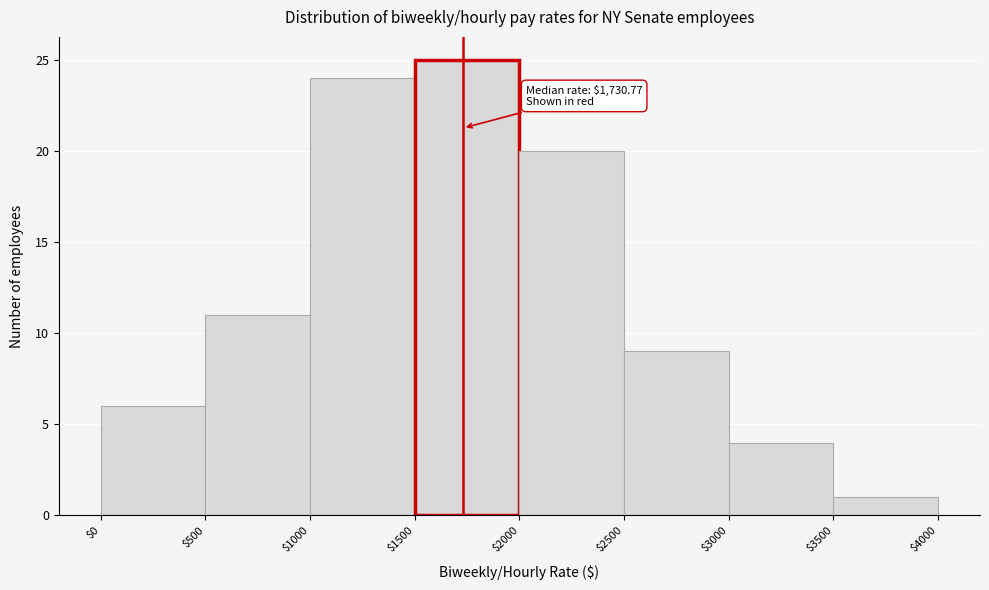

Over which range of the x-axis is the bar tallest?

$1500 to $2000